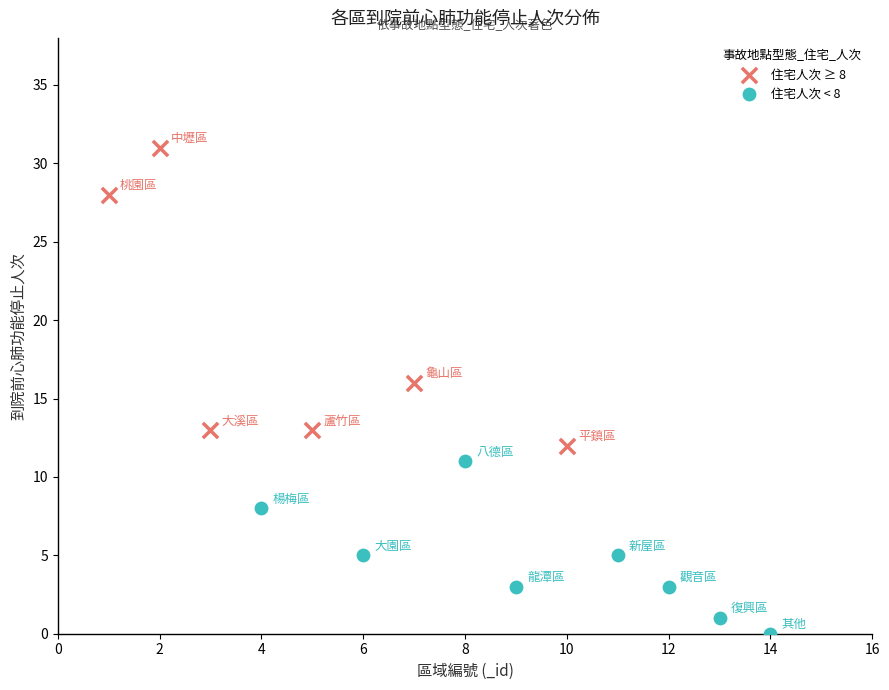

Which series has the largest Y range (max minus min)?

住宅人次 ≥ 8